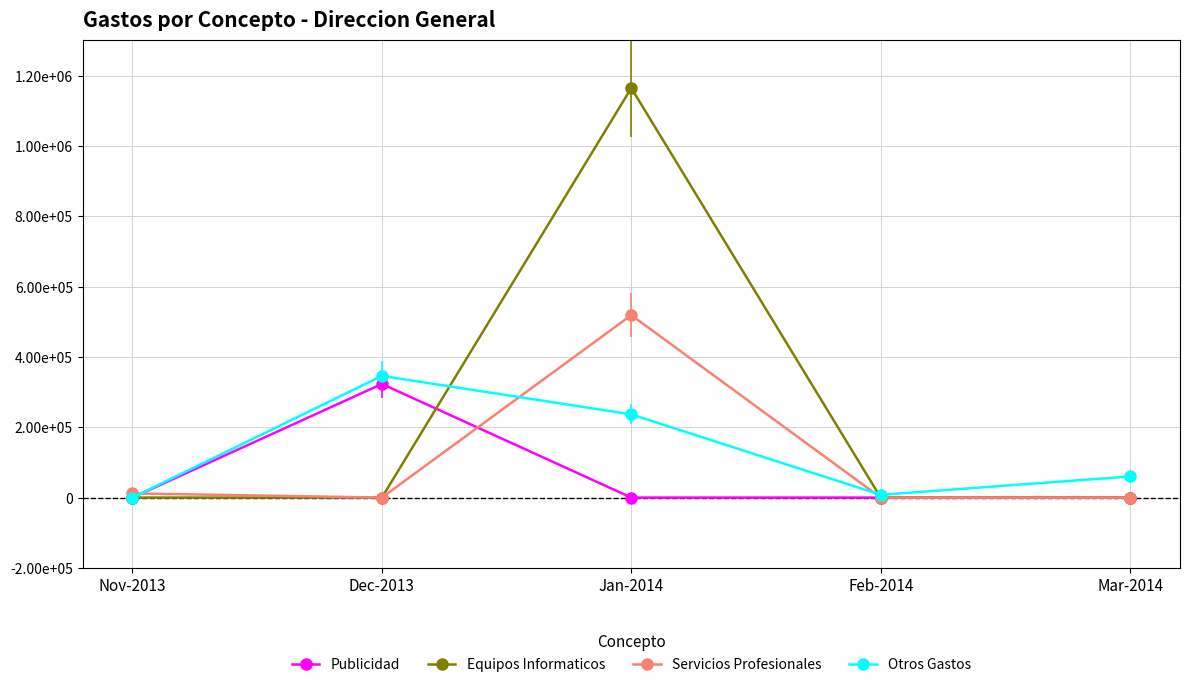

Reading left to right, what are all the values shown in this chart?

Publicidad: 0.0	323060.4	0.0	0.0	0.0
Equipos Informaticos: 0.0	0.0	1164453.4	0.0	0.0
Servicios Profesionales: 11800.0	0.0	518822.0	0.0	0.0
Otros Gastos: 0.0	346041.0	236602.0	7853.4	60000.0